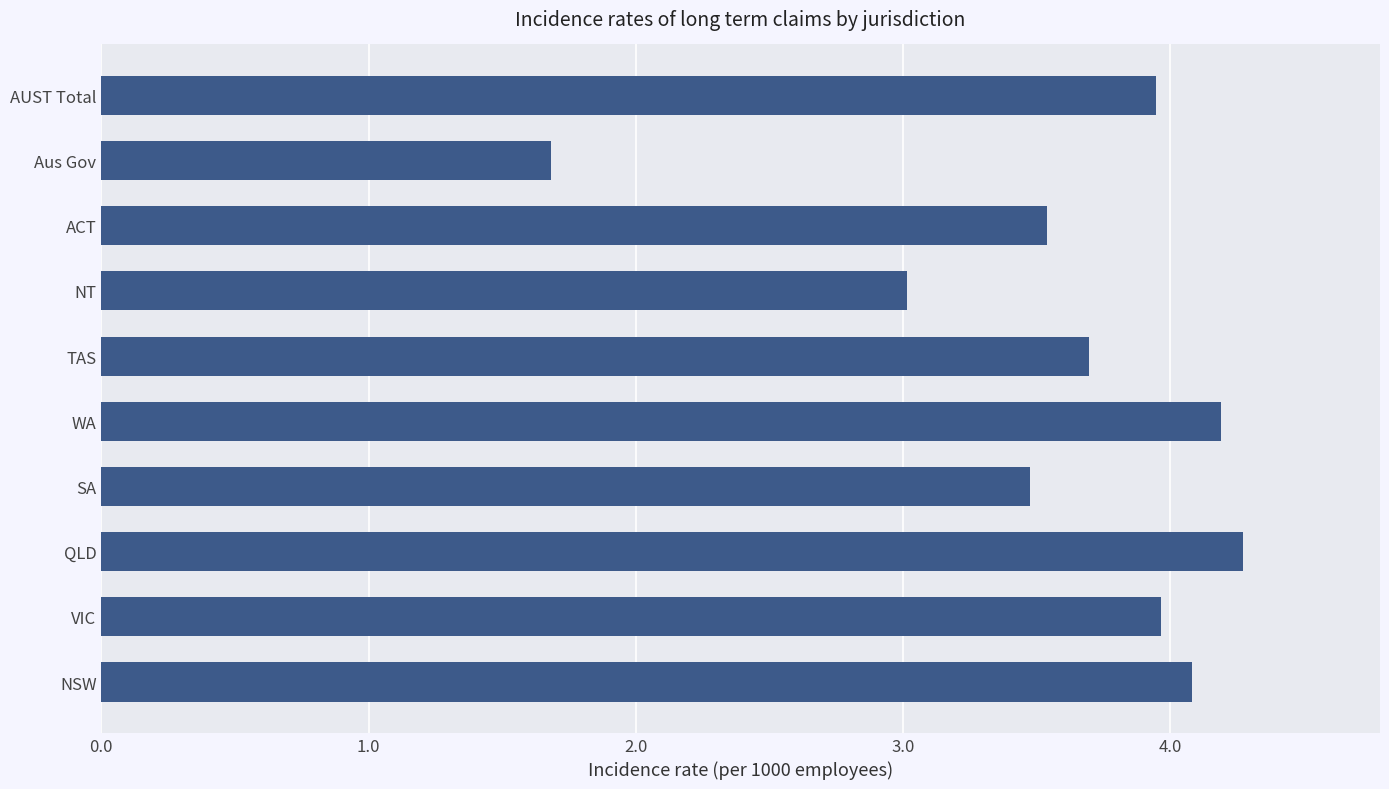

Which has a higher value, SA or TAS?

TAS